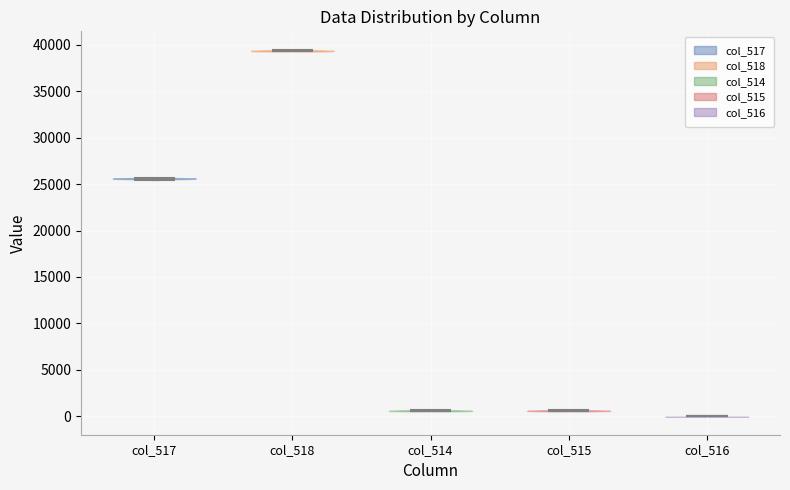

Which violin has the lowest median line?

col_516